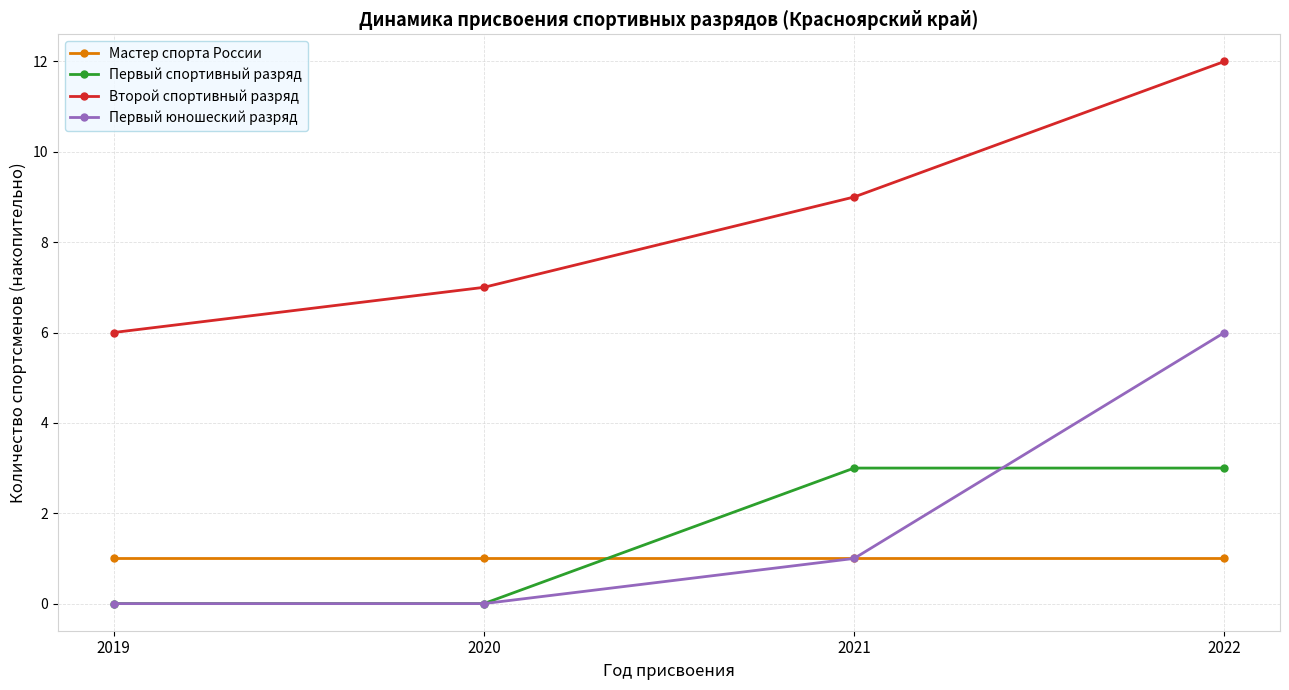

Reading right to left, what are all the values shown in this chart?

Мастер спорта России: 2022=1	2021=1	2020=1	2019=1
Первый спортивный разряд: 2022=3	2021=3	2020=0	2019=0
Второй спортивный разряд: 2022=12	2021=9	2020=7	2019=6
Первый юношеский разряд: 2022=6	2021=1	2020=0	2019=0